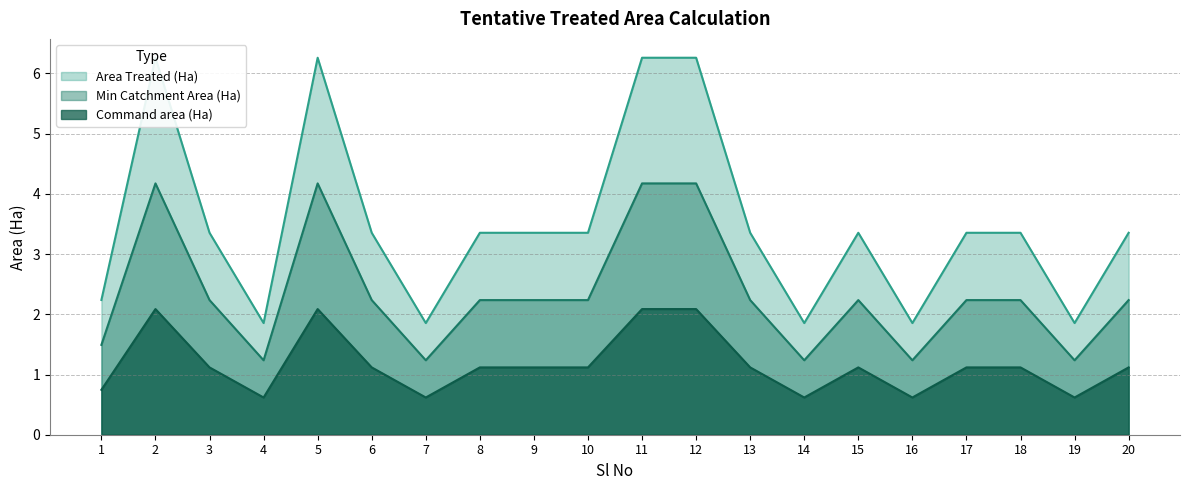

True or false: Min Catchment Area (Ha) has a value of 2.2 at 13.

True